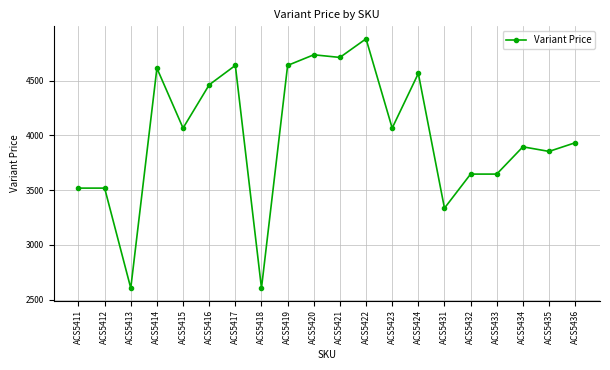

At which category does the chart reach its peak across all series?

ACS5422